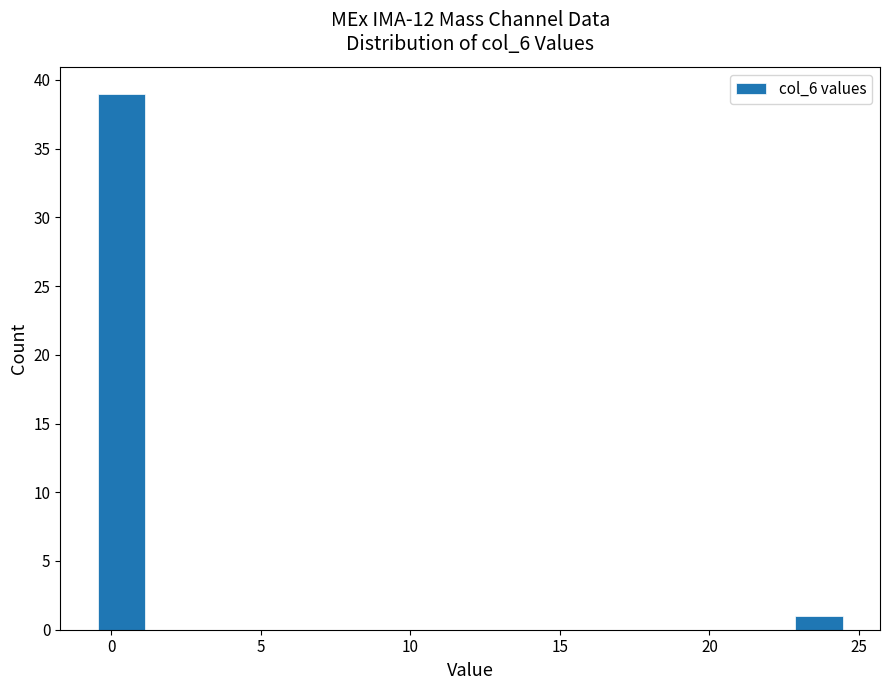

Around what value on the x-axis is the tallest bar? Give the approximate position of its centre, as read against the axis.

0.5